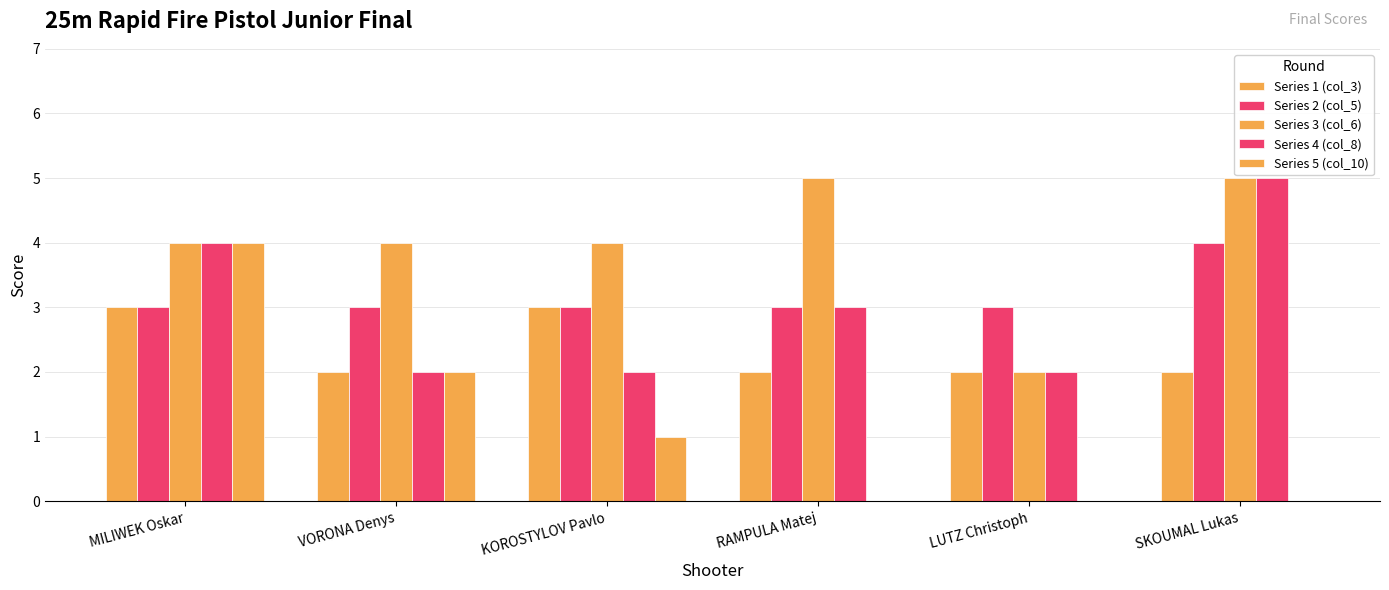

Are the bars horizontal?

No